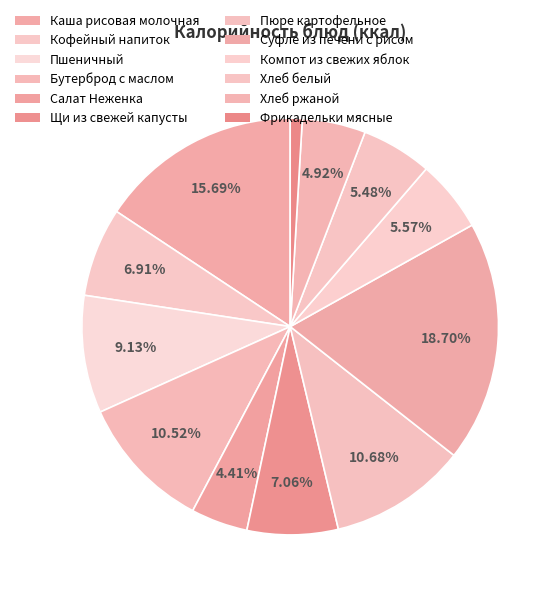

Is it true that Хлеб ржаной is 1% of the pie?

False